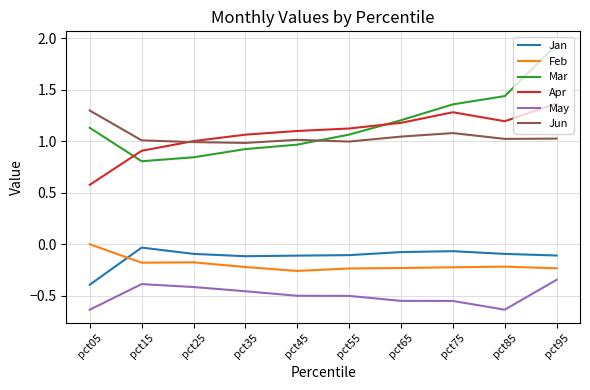

Which category has the highest value in the Feb series?

pct05